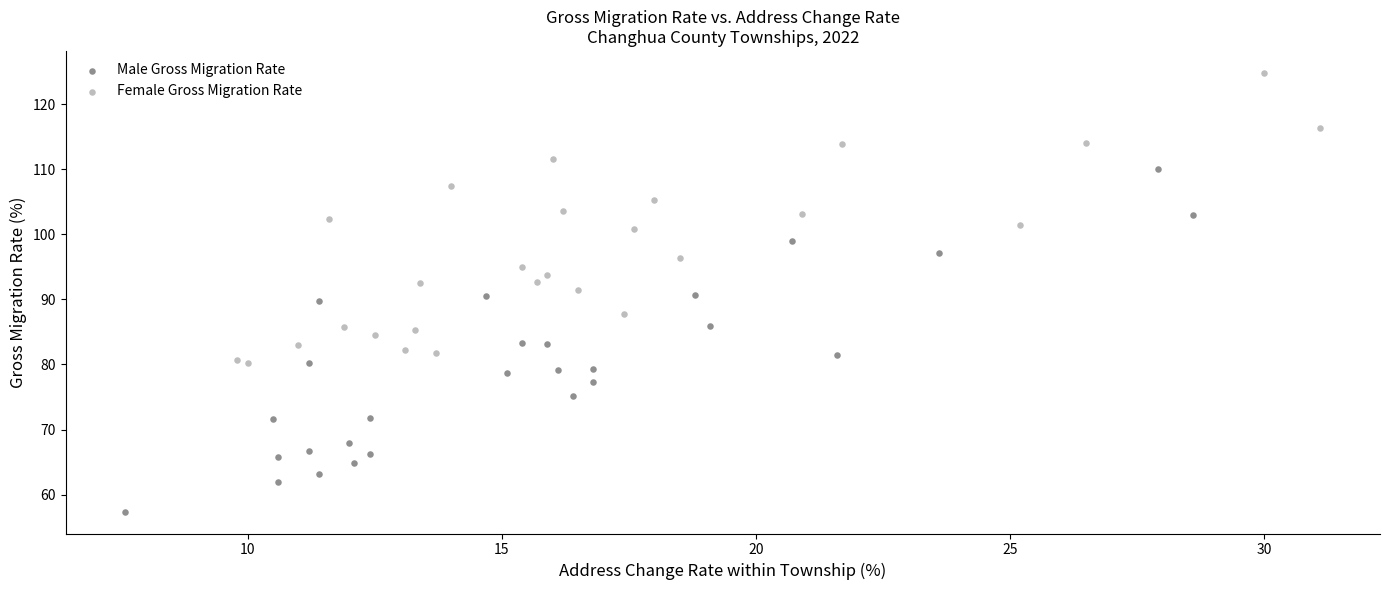

Which series has the widest spread of Y values?

Male Gross Migration Rate